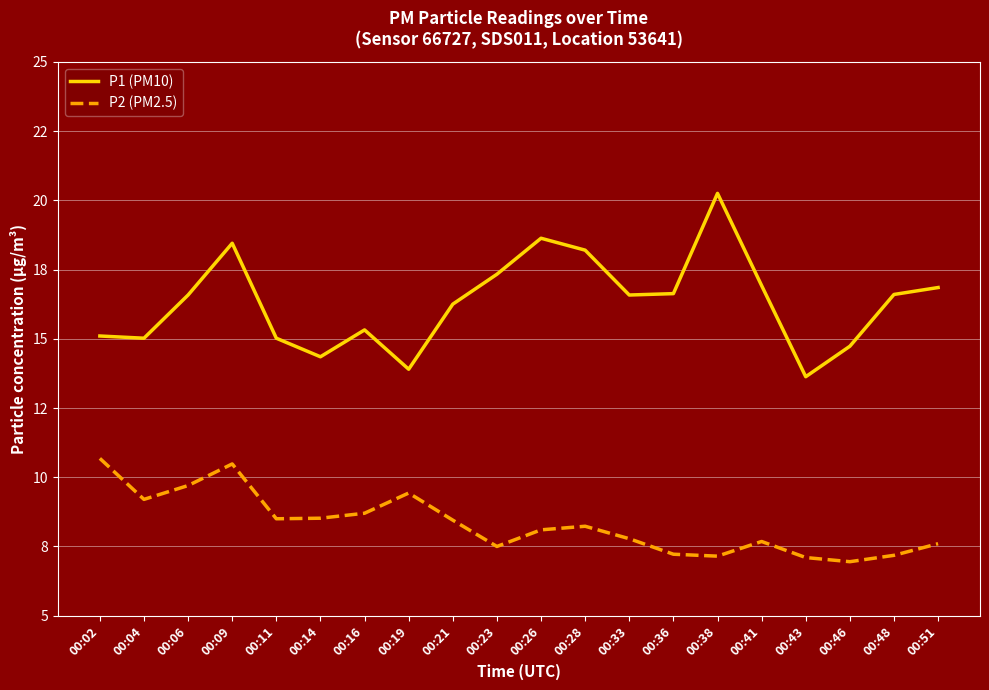

What is the difference between the maximum and minimum values in the P1 (PM10) series?

6.6